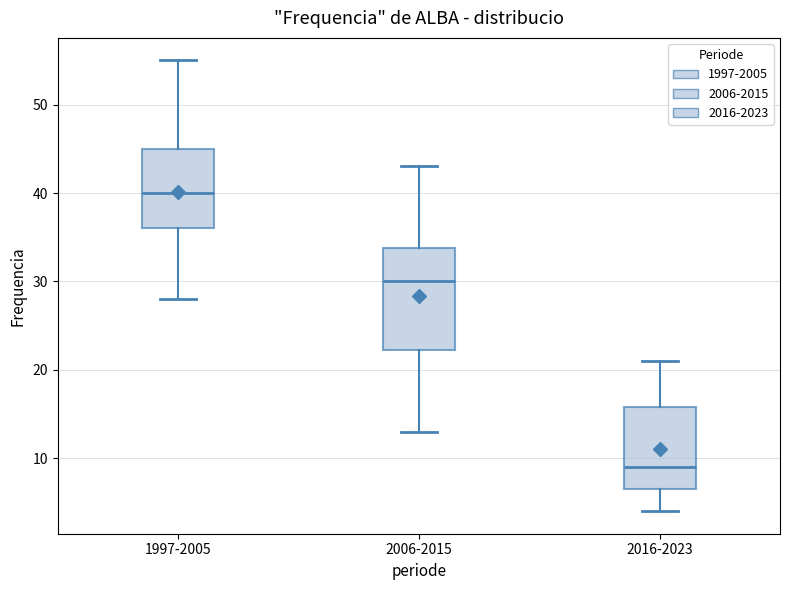

Reading left to right, read every box against the y-axis: the position of its median line, the range the box covers, and the ends of its whiskers. The values are not printed on the chart, so give them approximately, as read against the axis.

1997-2005: median 40, box 36 to 45, whiskers 28 to 55
2006-2015: median 30, box 22 to 34, whiskers 13 to 43
2016-2023: median 9, box 7 to 16, whiskers 4 to 21